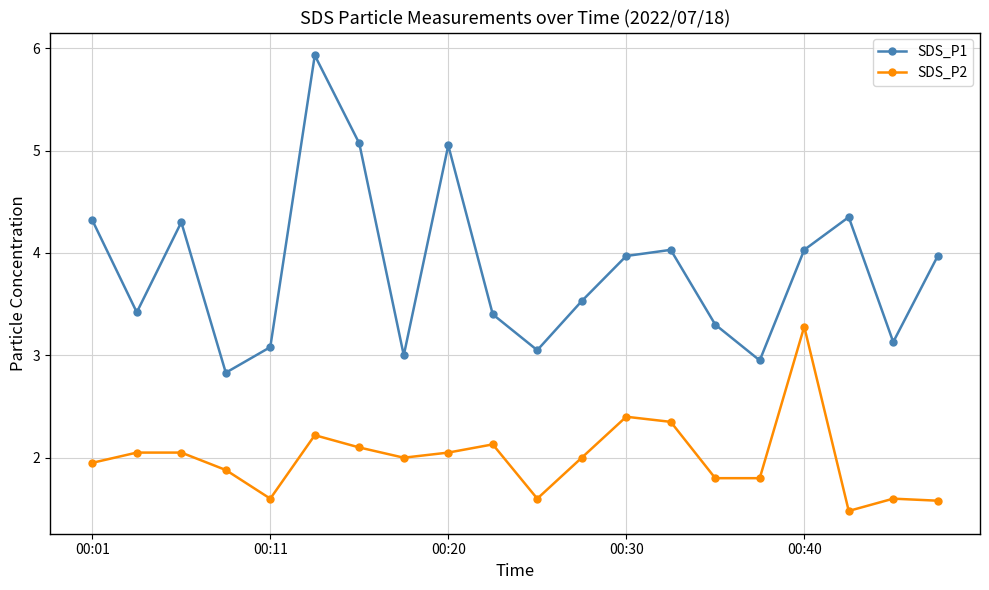

How many lines are shown in the chart?

2